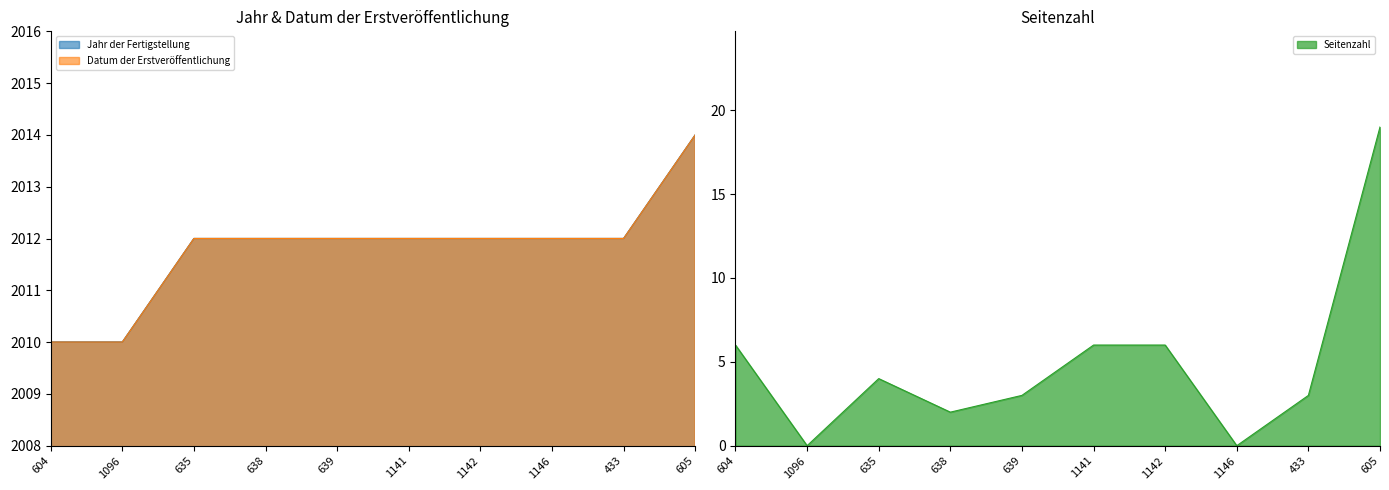

The Datum der Erstveröffentlichung series shows 2012 at 433. True or false?

True